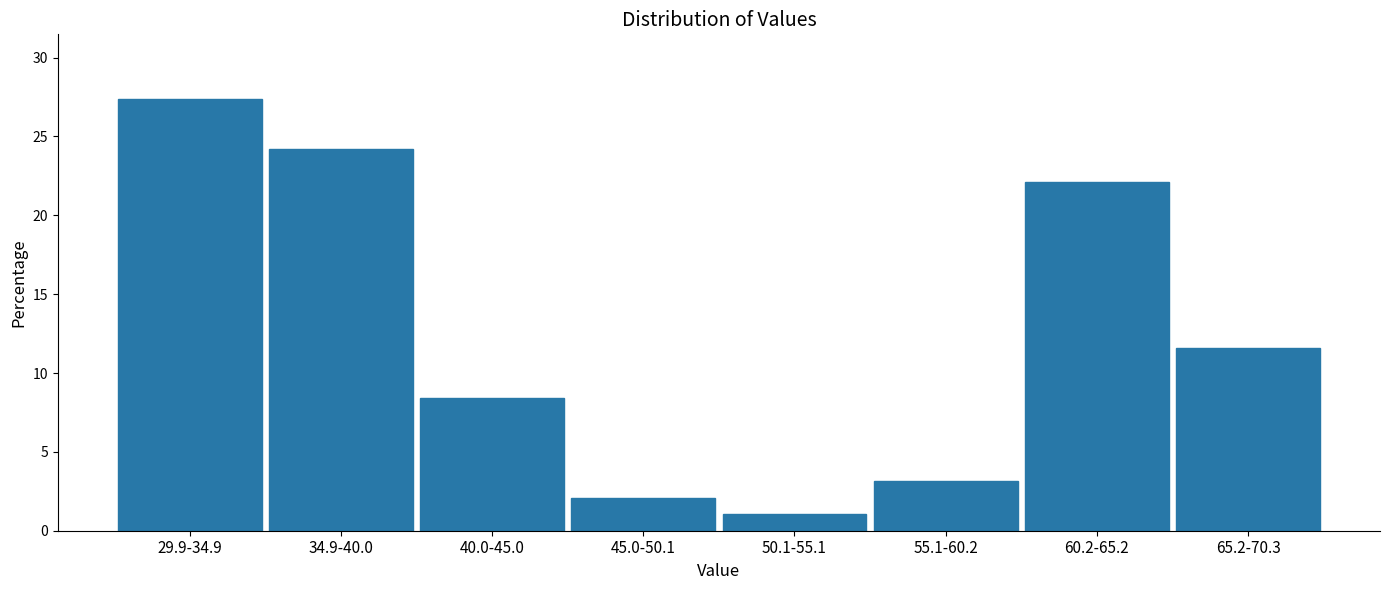

Reading right to left, extract all data points from this chart.

65.2-70.3=11.6	60.2-65.2=22.1	55.1-60.2=3.2	50.1-55.1=1.1	45.0-50.1=2.1	40.0-45.0=8.4	34.9-40.0=24.2	29.9-34.9=27.4